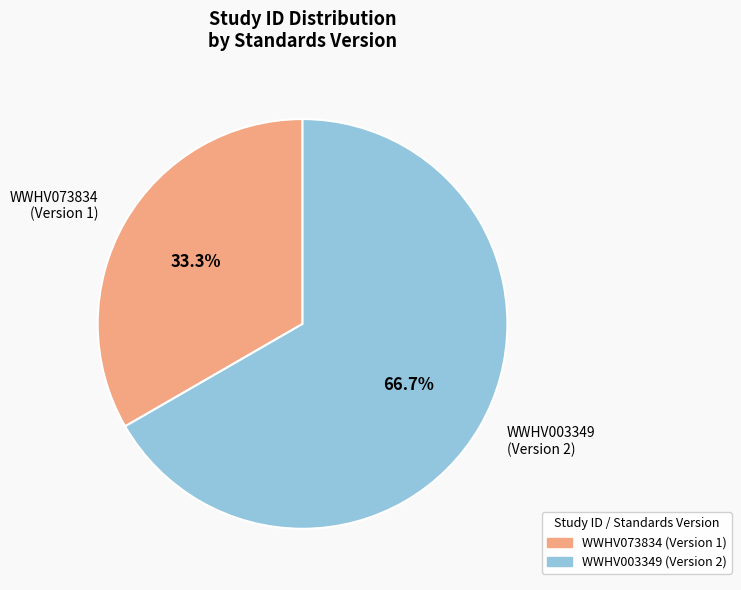

What is the largest slice in the pie chart?

WWHV003349